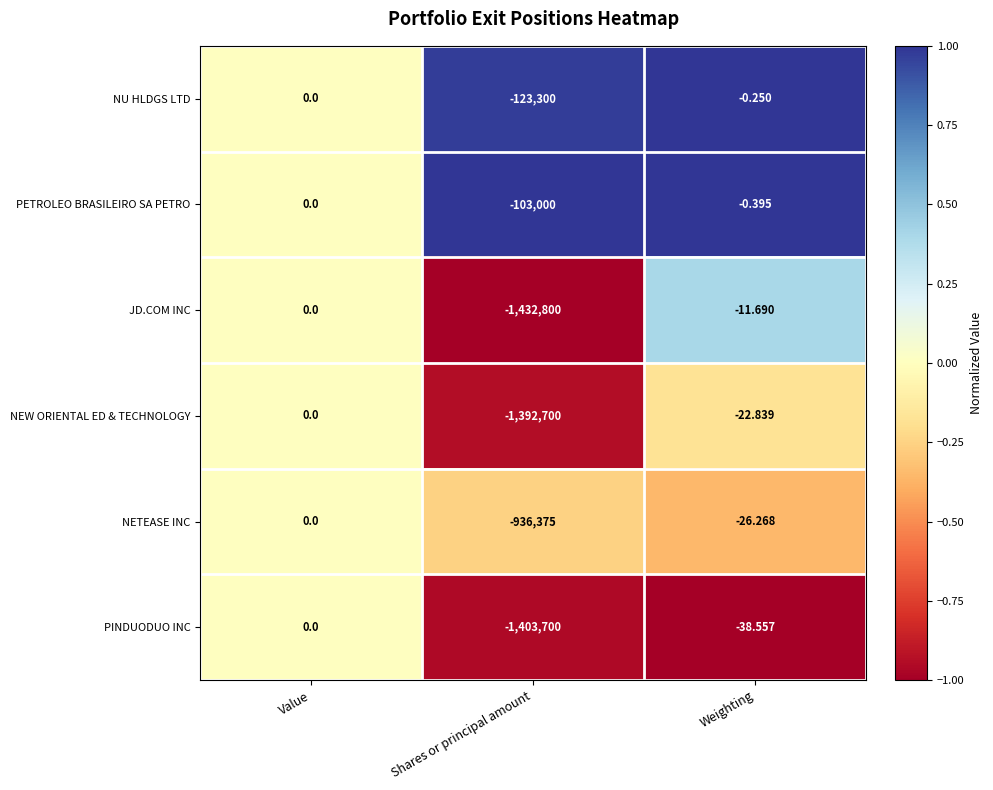

Which category has the lowest value in the NEW ORIENTAL ED & TECHNOLOGY series?

Shares or principal amount